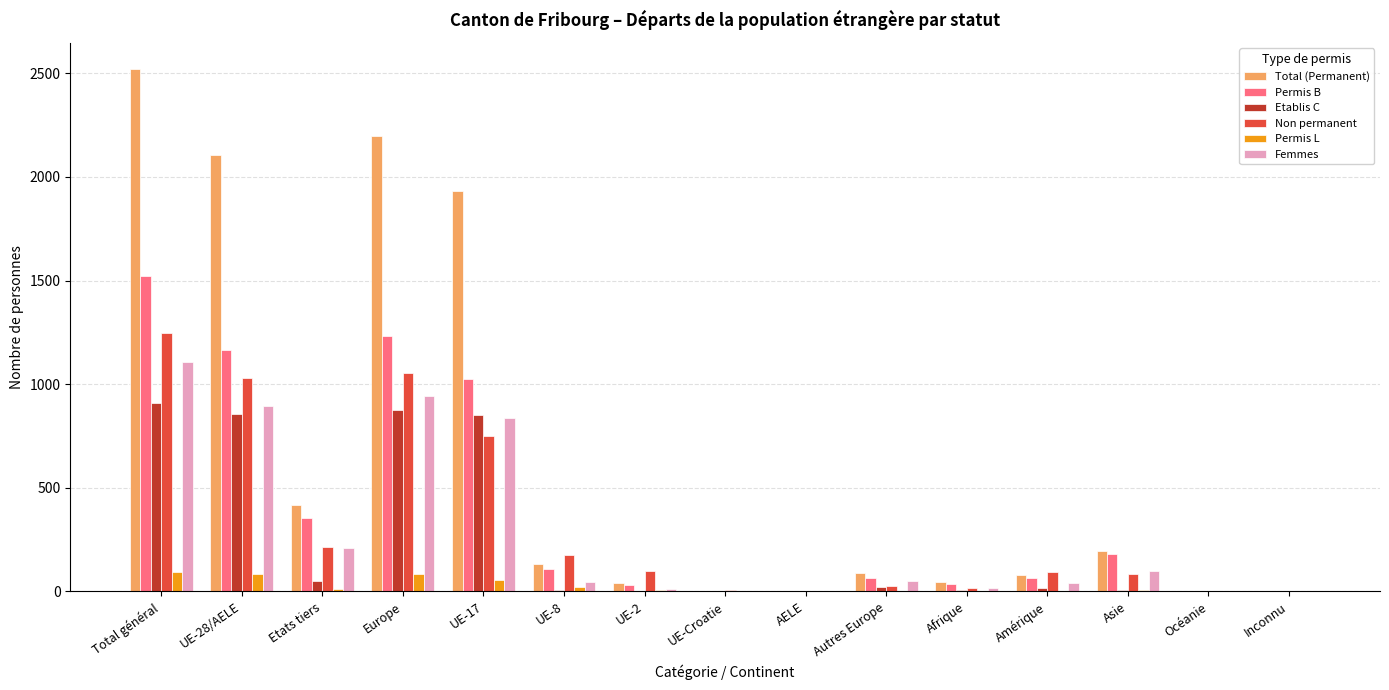

What is the sum of all Total (Permanent) values?

9758